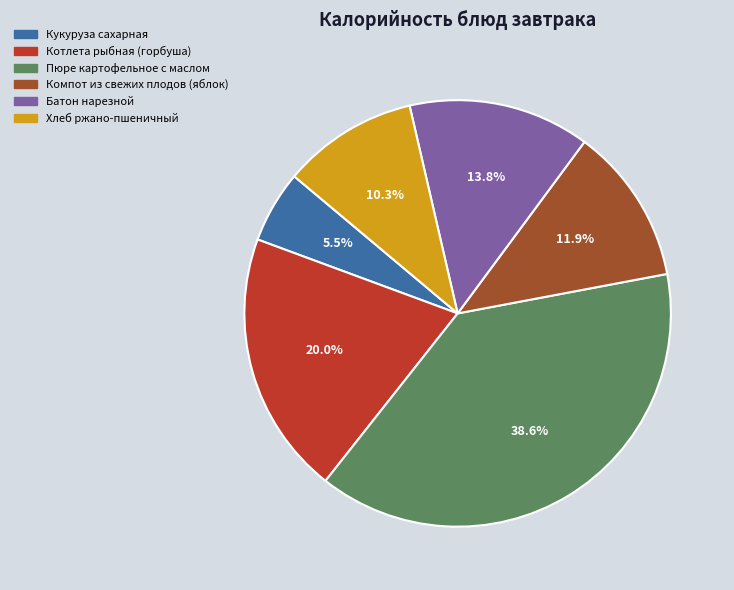

Rank the categories by value from highest to lowest.

Пюре картофельное с маслом, Котлета рыбная (горбуша), Батон нарезной, Компот из свежих плодов (яблок), Хлеб ржано-пшеничный, Кукуруза сахарная